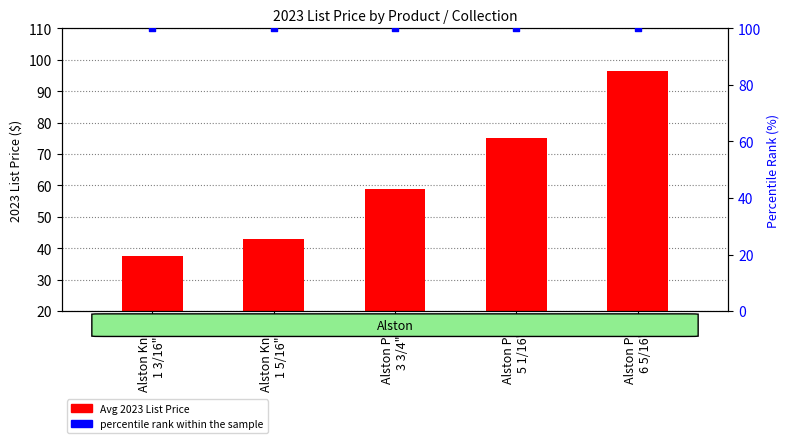

At how many categories does at least one series exceed 45?

5